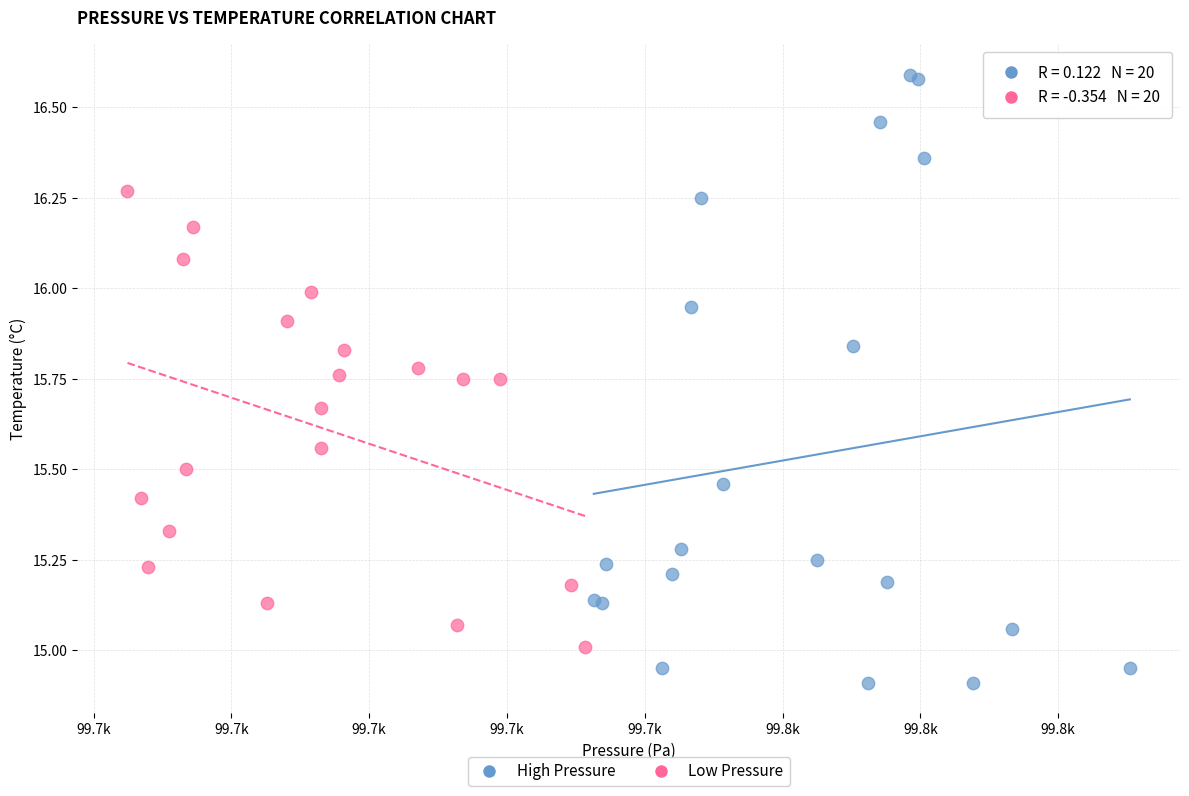

Which series has the largest Y range (max minus min)?

High Pressure